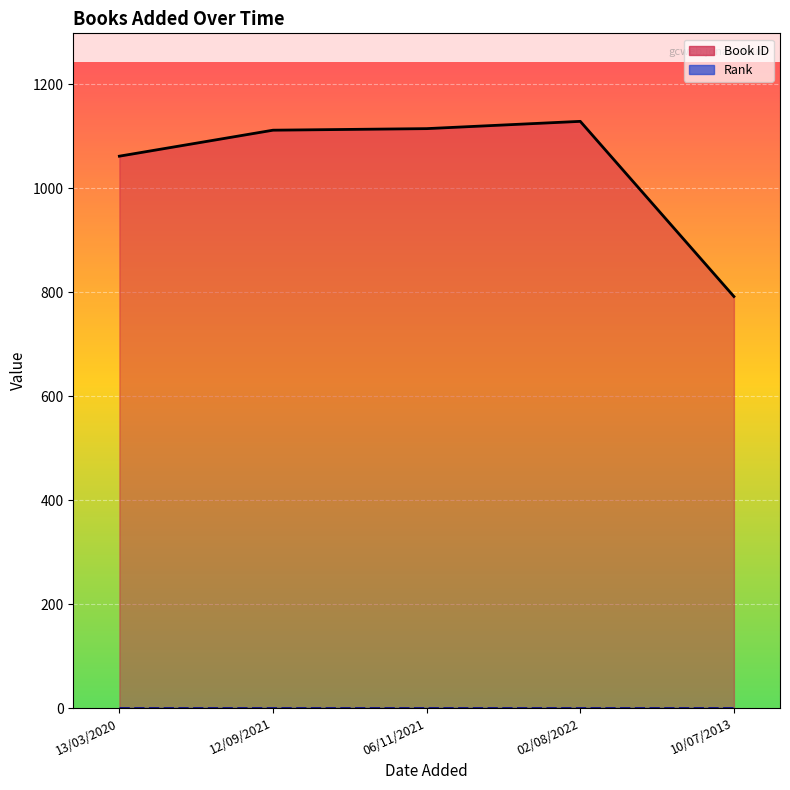

At which category does the chart reach its minimum across all series?

10/07/2013